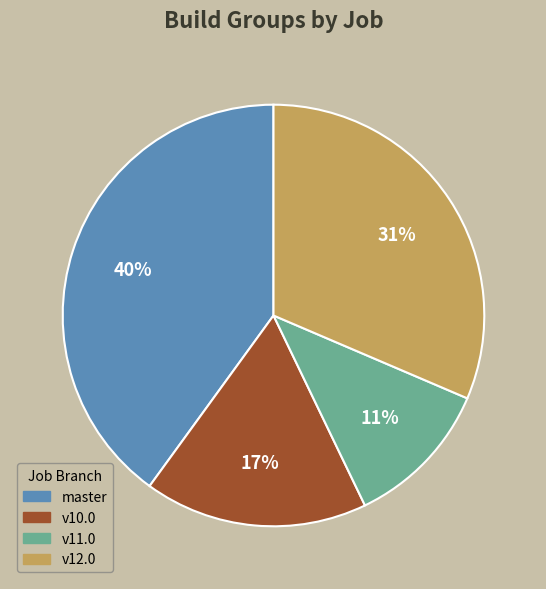

To the nearest percent, what is the average slice percentage?

25%